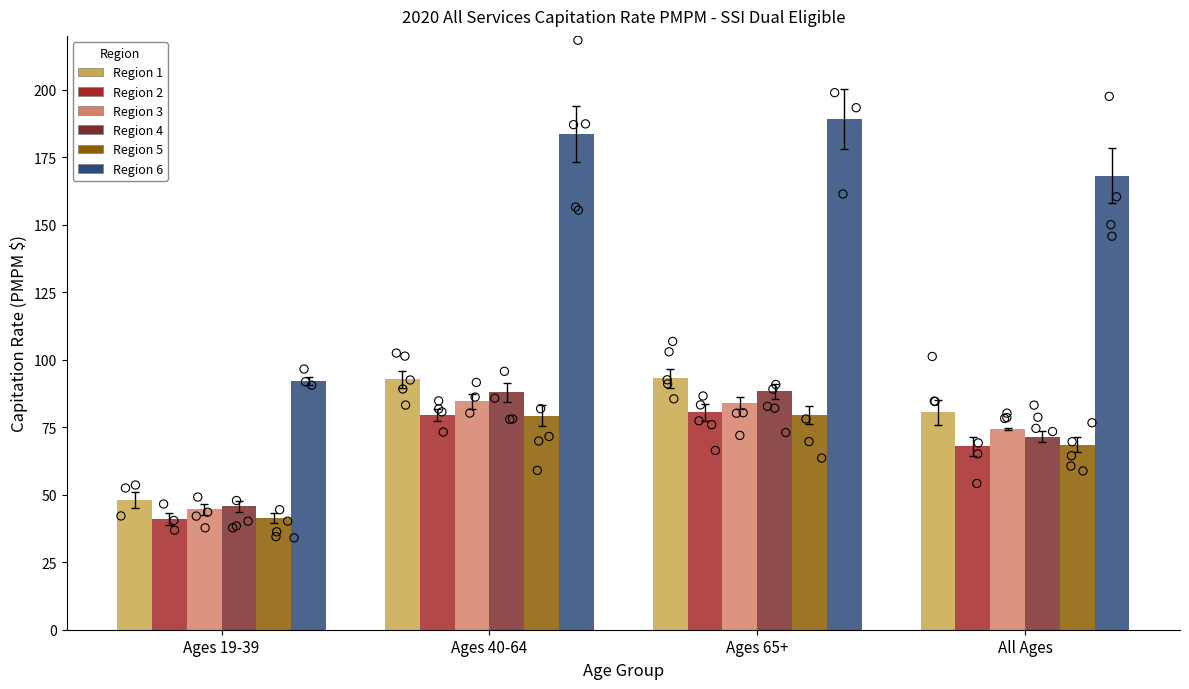

Which series contains the lowest Y value?

Region 2